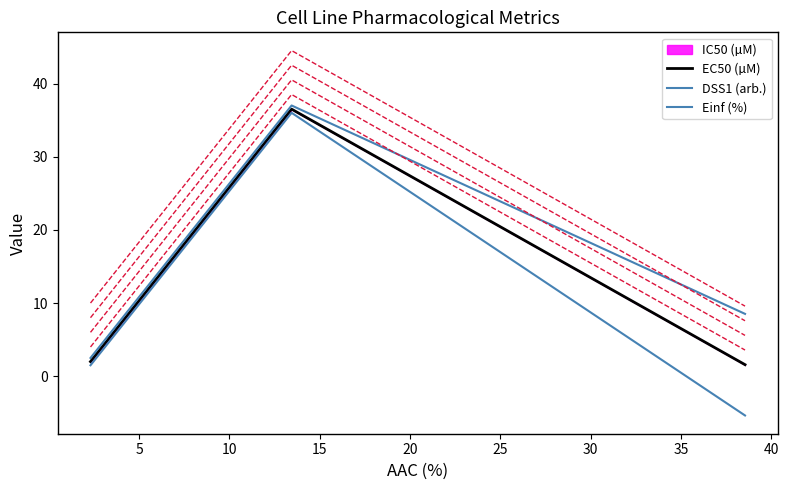

How many categories are shown in the chart?

3